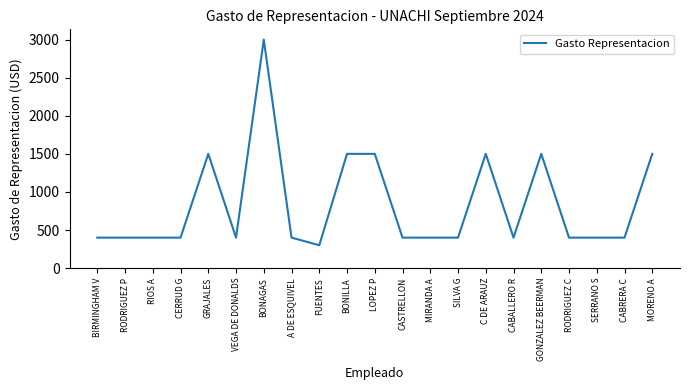

Does the chart display data point markers on the line(s)?

No